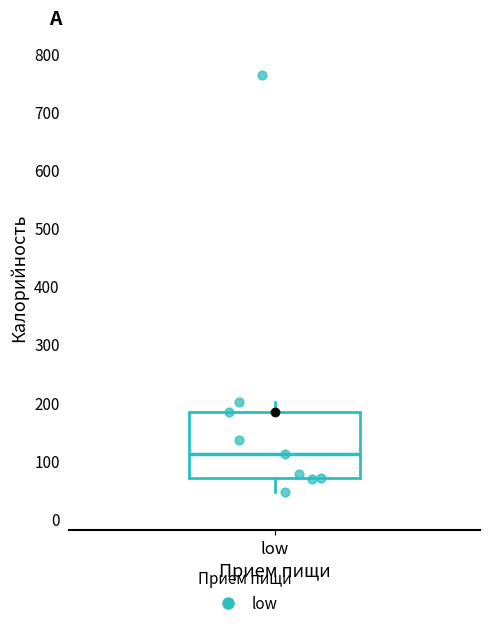

Transcribe this box plot: give where the median line is, the range the box spans, and where the two whiskers end, as read against the y-axis. The values are not printed on the chart, so give them approximately, as read against the axis.

median 110, box 70 to 180, whiskers 50 to 200